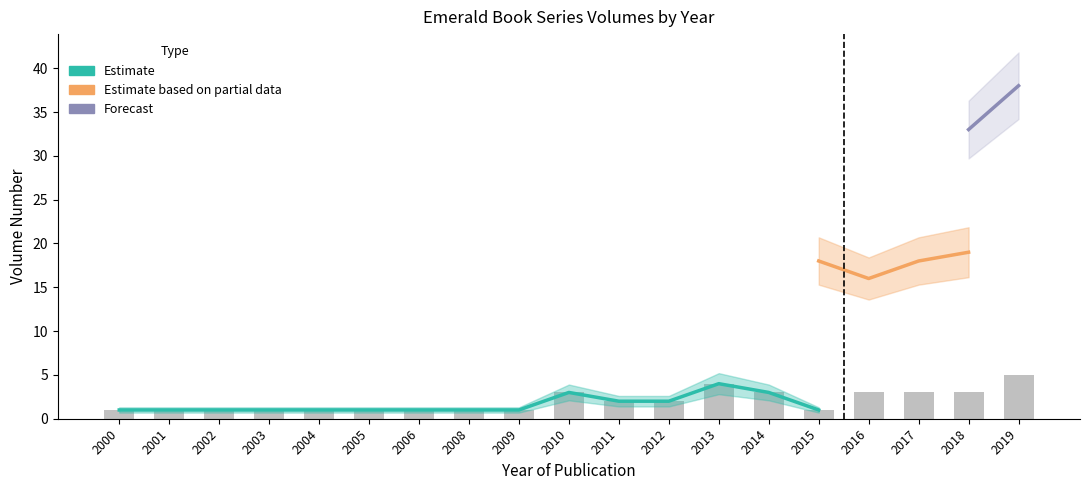

What are all the series names shown in the legend?

Estimate, Estimate based on partial data, Forecast